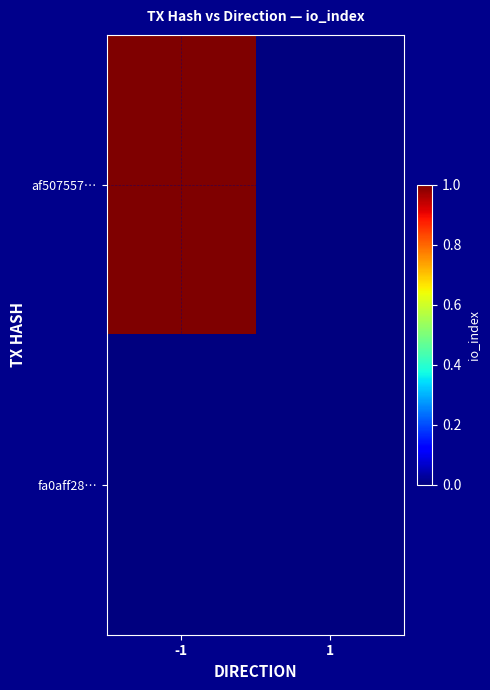

Which label corresponds to the smallest value in the chart?

1